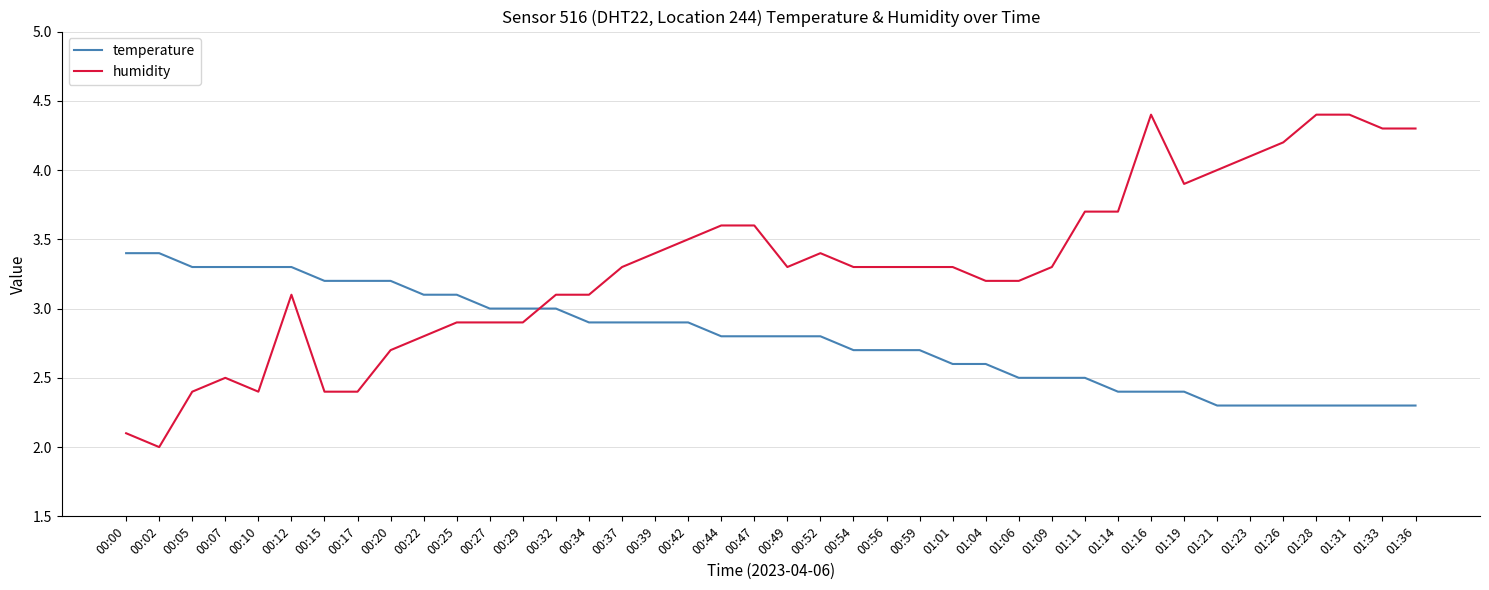

What is the spread (max minus min) of values at 01:06?

0.7